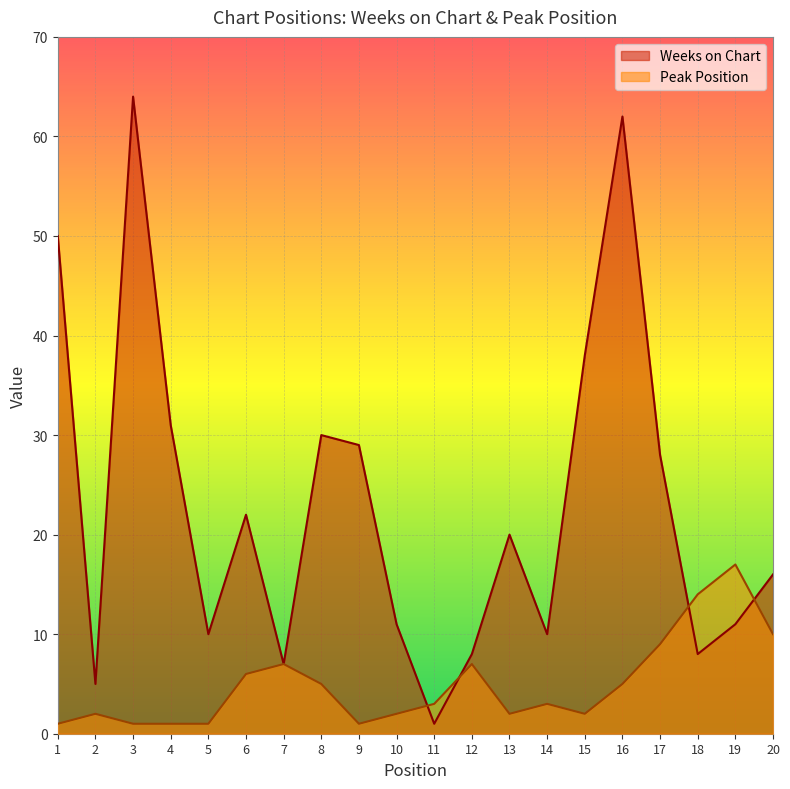

How many data points in Peak Position are less than 3?

9